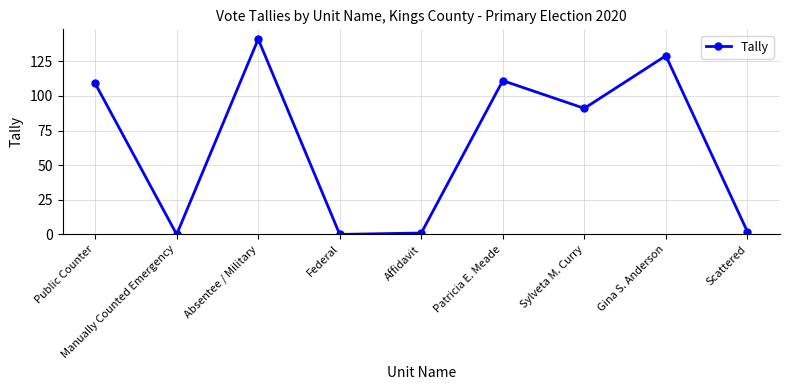

Which has a higher value, Absentee / Military or Manually Counted Emergency?

Absentee / Military